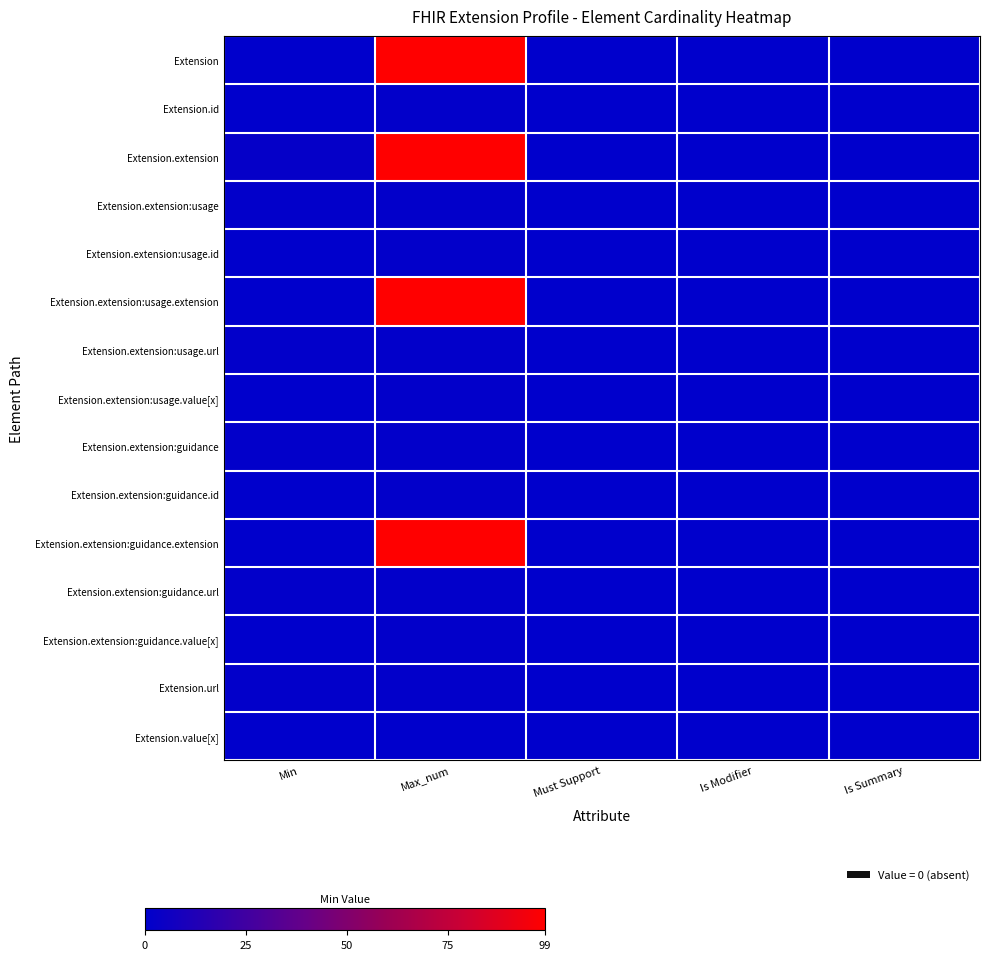

Reading left to right, what are all the values shown in this chart?

Extension: Min=0	Max_num=99	Must Support=0	Is Modifier=0	Is Summary=0
Extension.id: Min=0	Max_num=1	Must Support=0	Is Modifier=0	Is Summary=0
Extension.extension: Min=2	Max_num=99	Must Support=0	Is Modifier=0	Is Summary=0
Extension.extension:usage: Min=1	Max_num=1	Must Support=0	Is Modifier=0	Is Summary=0
Extension.extension:usage.id: Min=0	Max_num=1	Must Support=0	Is Modifier=0	Is Summary=0
Extension.extension:usage.extension: Min=0	Max_num=99	Must Support=0	Is Modifier=0	Is Summary=0
Extension.extension:usage.url: Min=1	Max_num=1	Must Support=0	Is Modifier=0	Is Summary=0
Extension.extension:usage.value[x]: Min=0	Max_num=1	Must Support=0	Is Modifier=0	Is Summary=0
Extension.extension:guidance: Min=1	Max_num=1	Must Support=0	Is Modifier=0	Is Summary=0
Extension.extension:guidance.id: Min=0	Max_num=1	Must Support=0	Is Modifier=0	Is Summary=0
Extension.extension:guidance.extension: Min=0	Max_num=99	Must Support=0	Is Modifier=0	Is Summary=0
Extension.extension:guidance.url: Min=1	Max_num=1	Must Support=0	Is Modifier=0	Is Summary=0
Extension.extension:guidance.value[x]: Min=0	Max_num=1	Must Support=0	Is Modifier=0	Is Summary=0
Extension.url: Min=1	Max_num=1	Must Support=0	Is Modifier=0	Is Summary=0
Extension.value[x]: Min=0	Max_num=0	Must Support=0	Is Modifier=0	Is Summary=0